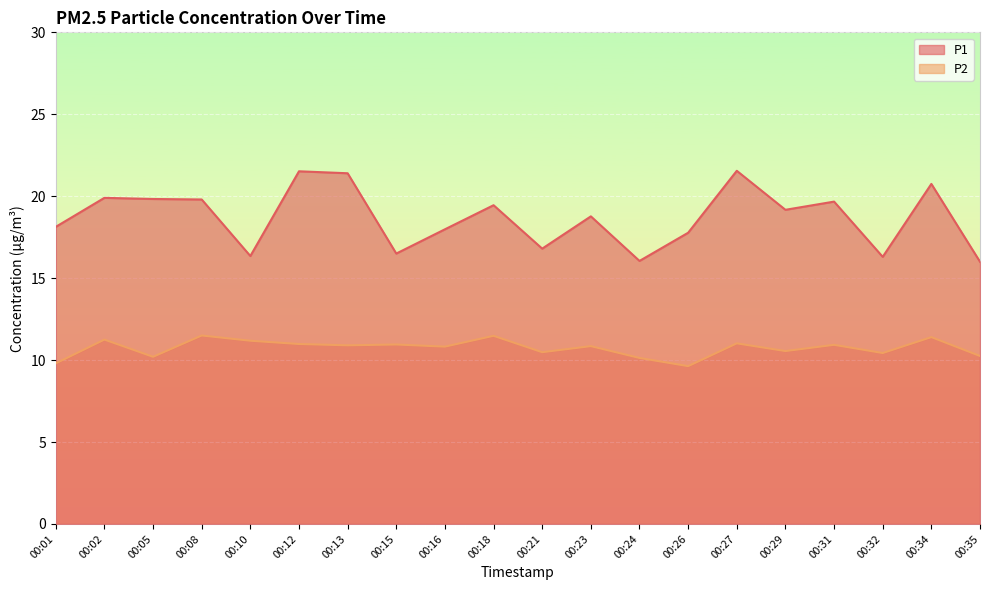

Which category has the lowest value across all series?

00:26